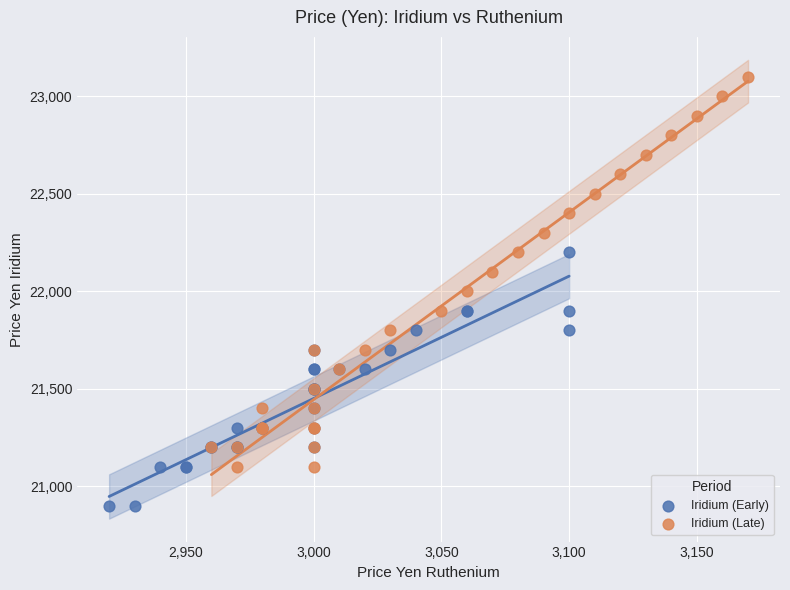

Which series contains the highest Y value?

Iridium (Late)